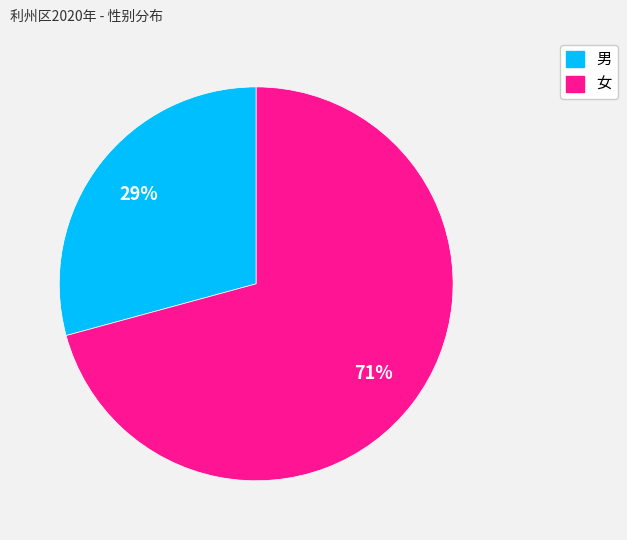

Is the sum of 男 and 女 greater than half?

Yes